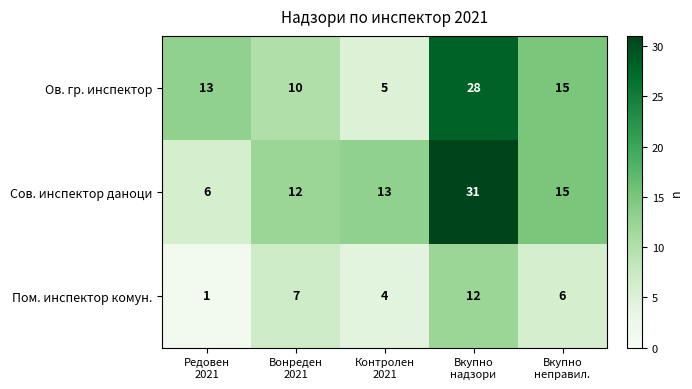

What is the maximum value for Пом. инспектор комун.?

12